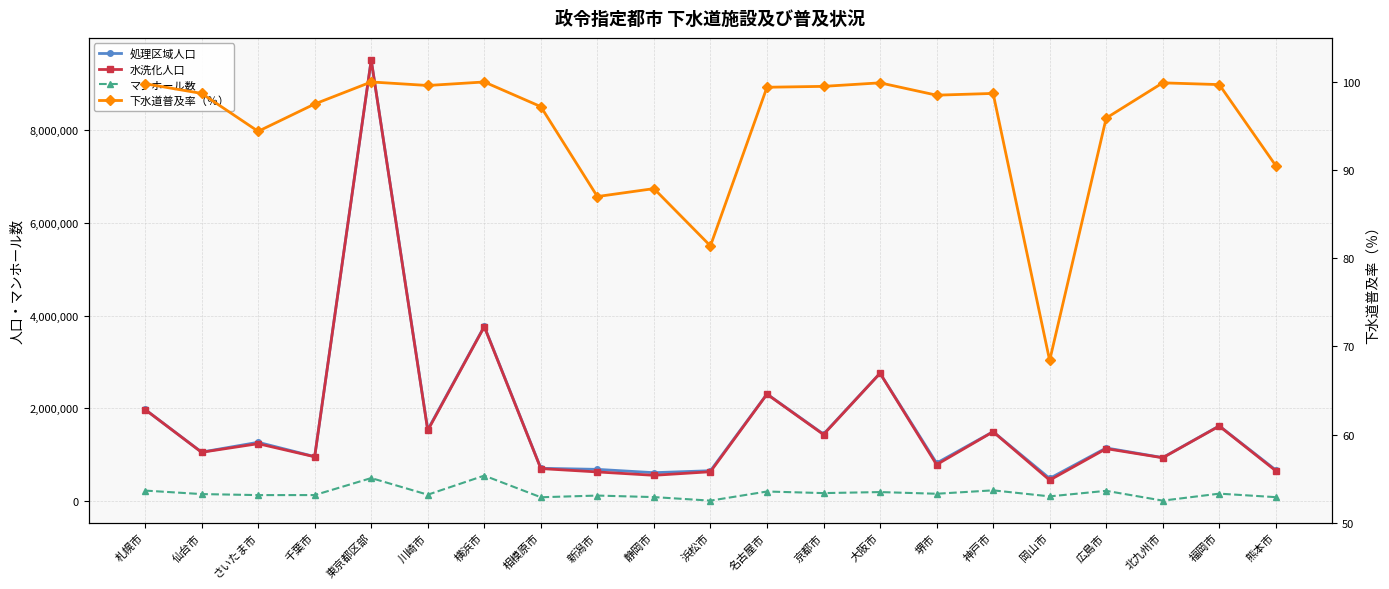

Between which two adjacent categories do マンホール数 and 下水道普及率（％） first intersect?

静岡市 and 浜松市